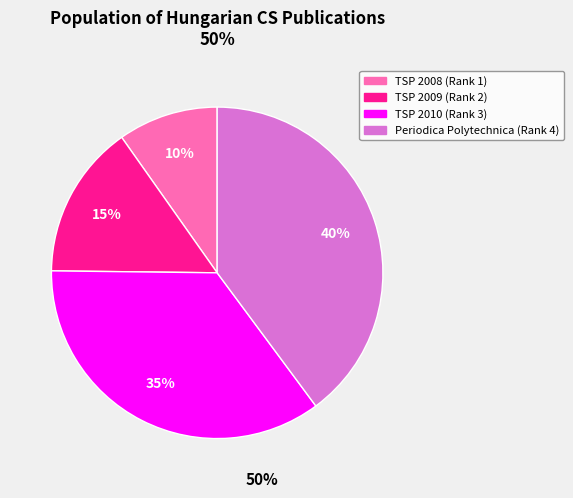

To the nearest percent, what is the difference between the largest and smallest slice percentages?

30%